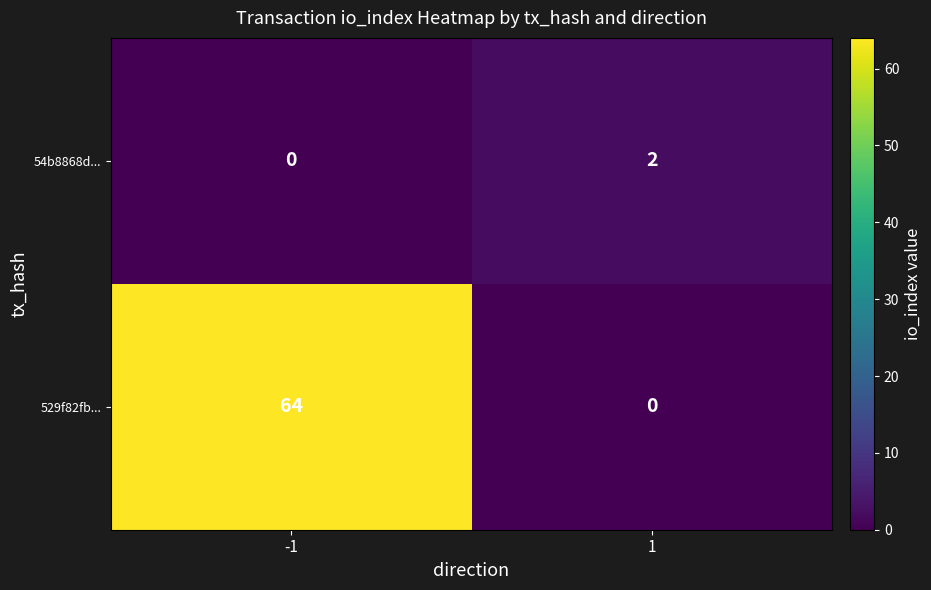

At which category is the sum across all series the highest?

-1